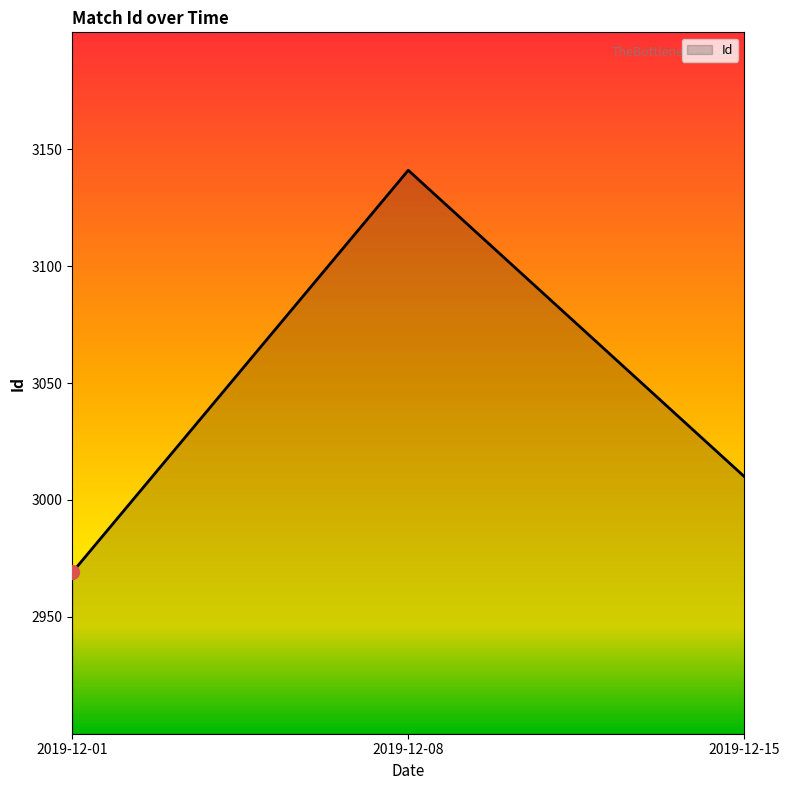

What is the smallest value displayed?

2969